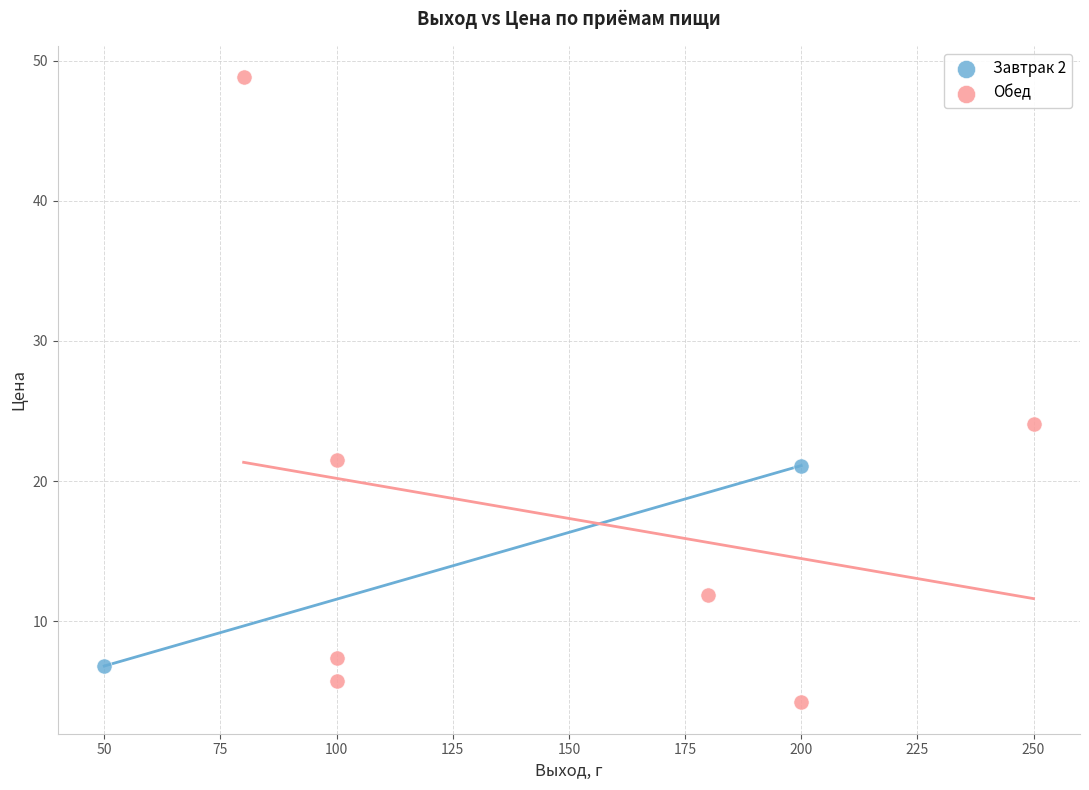

What are all the series names shown in the legend?

Завтрак 2, Обед